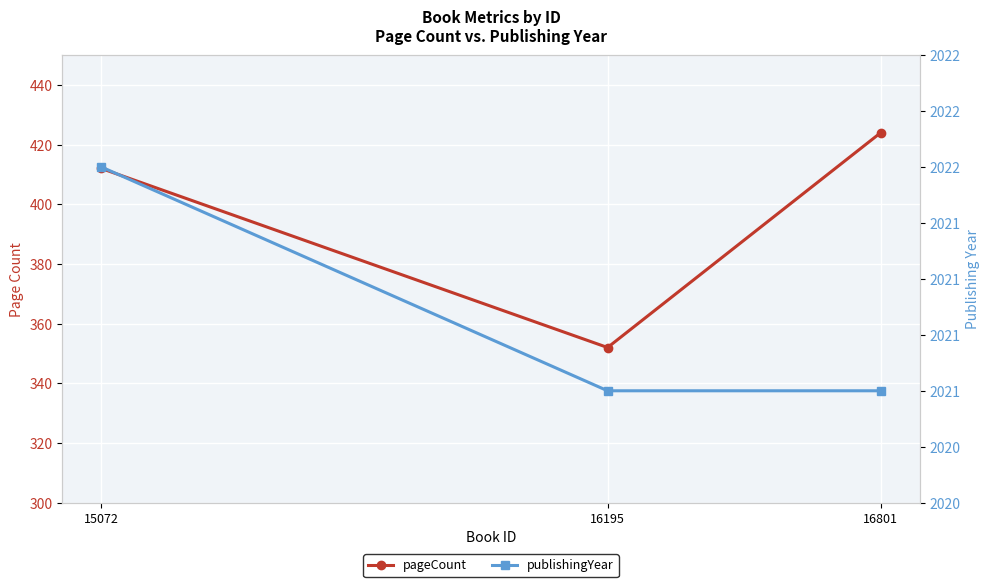

What is the average value of the publishingYear series?

2021